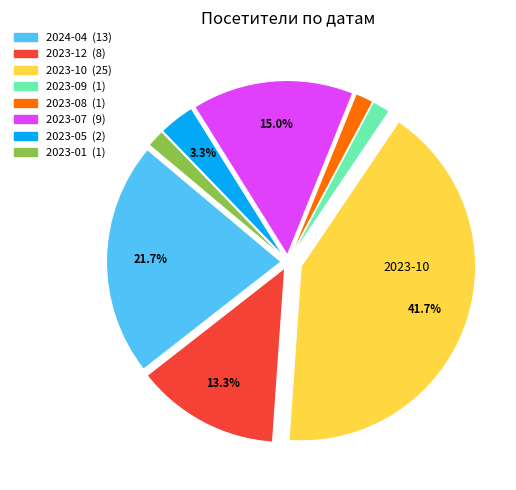

Is there any slice that represents more than half of the pie?

No